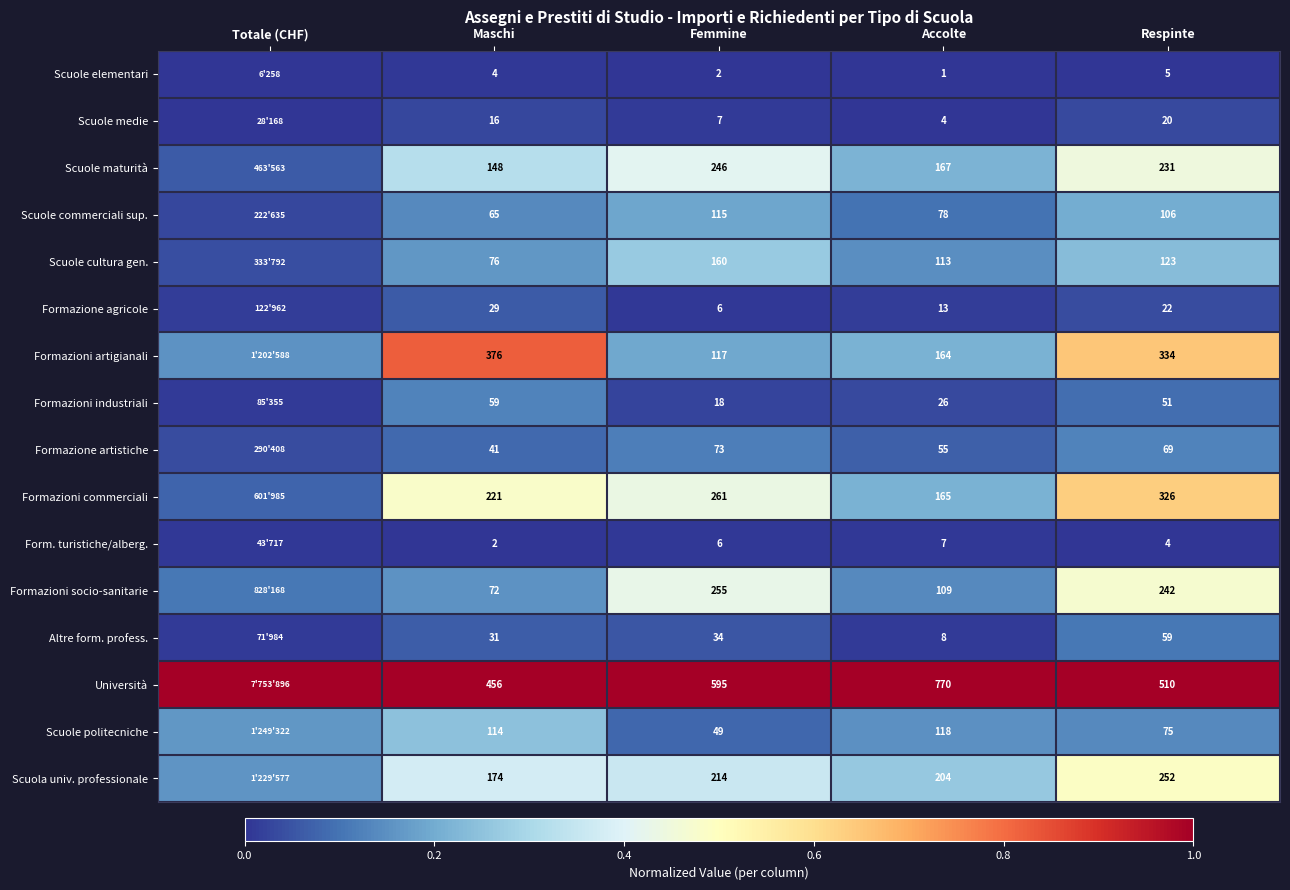

Is the value of Scuole maturità at Respinte greater than the value of Form. turistiche/alberg. at Femmine?

Yes